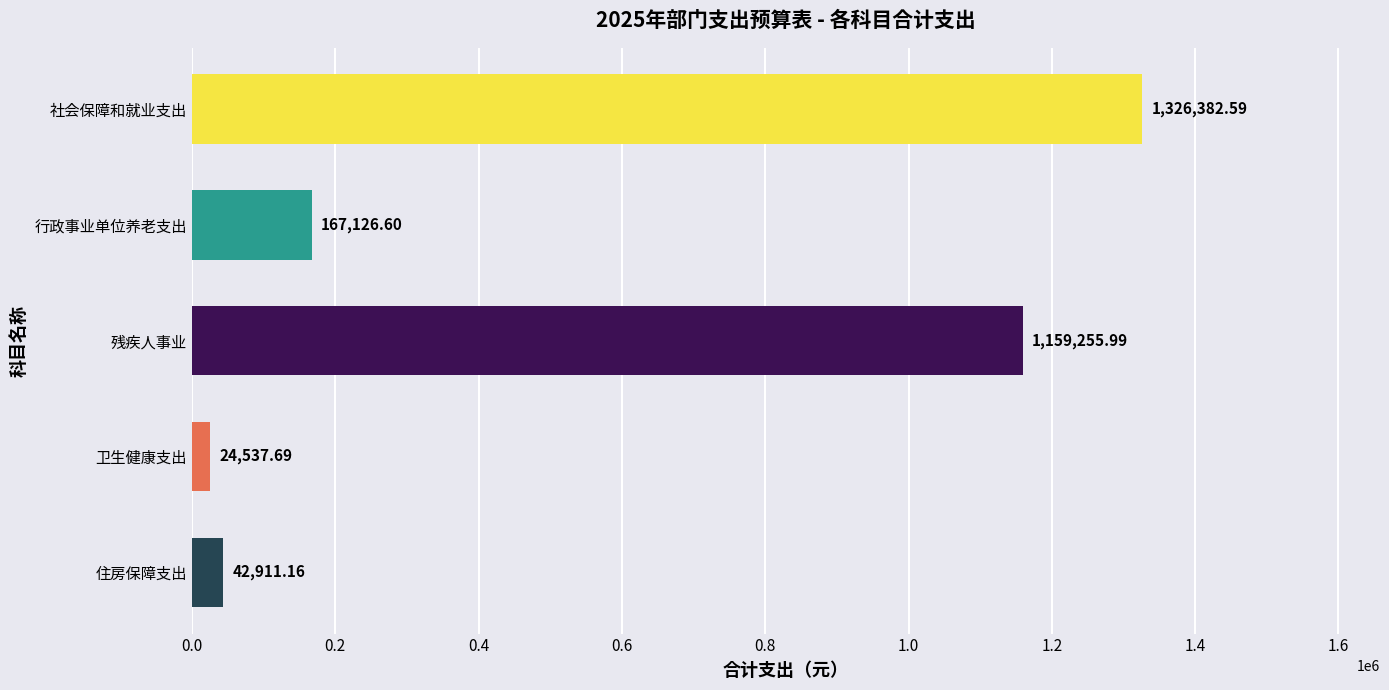

List the labels in order of value, largest first.

社会保障和就业支出, 残疾人事业, 行政事业单位养老支出, 住房保障支出, 卫生健康支出